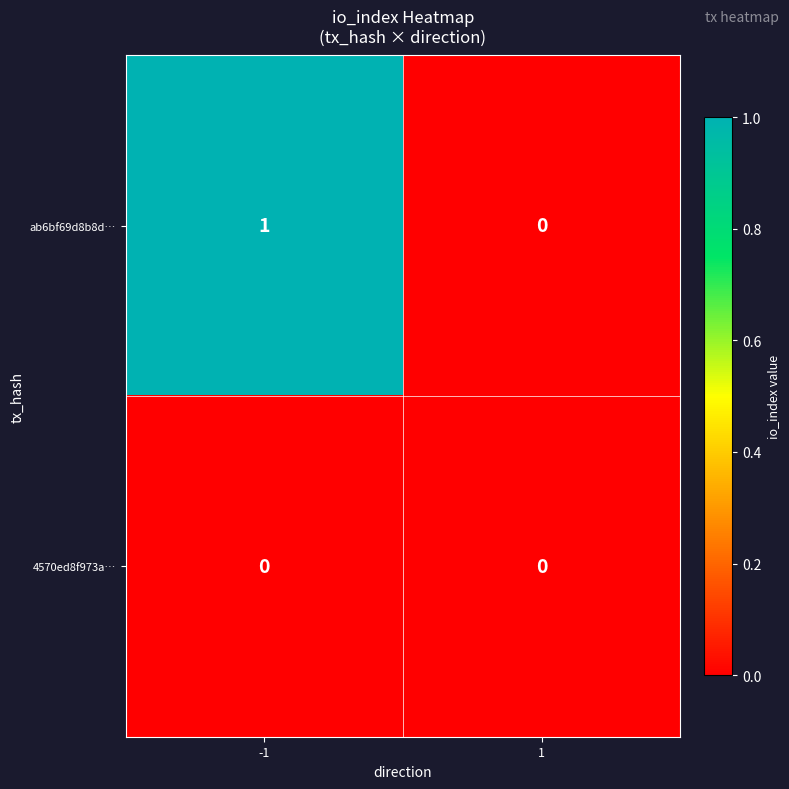

True or false: 4570ed8f973a… has a value of 0 at -1.

True